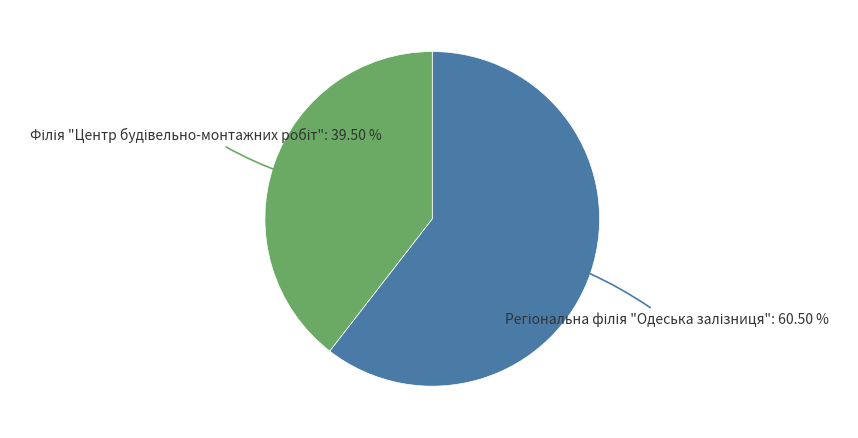

Does any single category account for the majority?

Yes